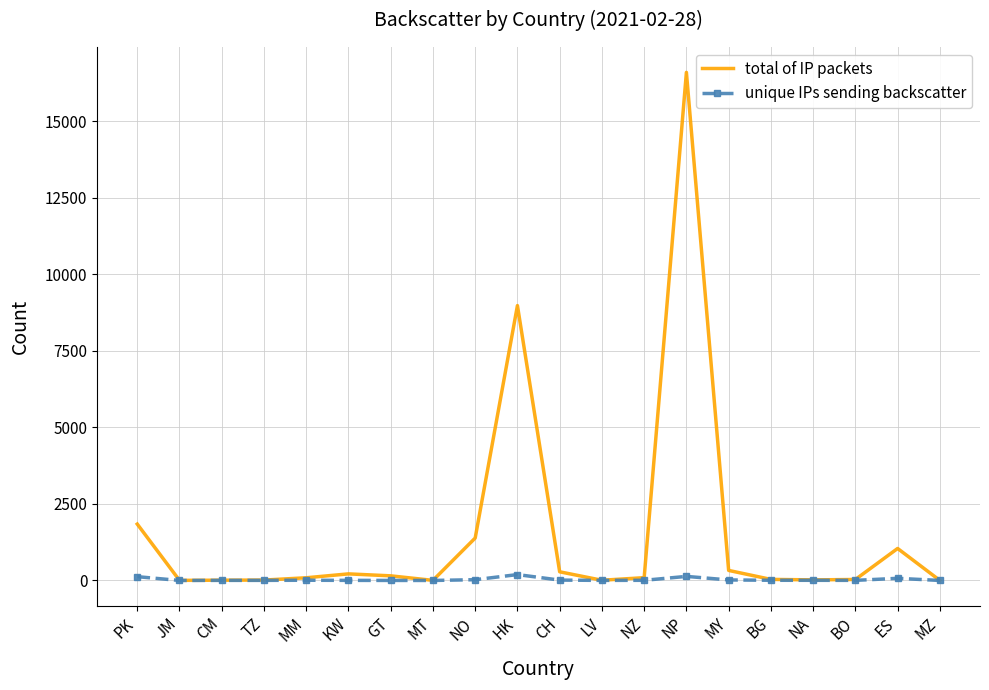

At which category does the chart reach its peak across all series?

NP